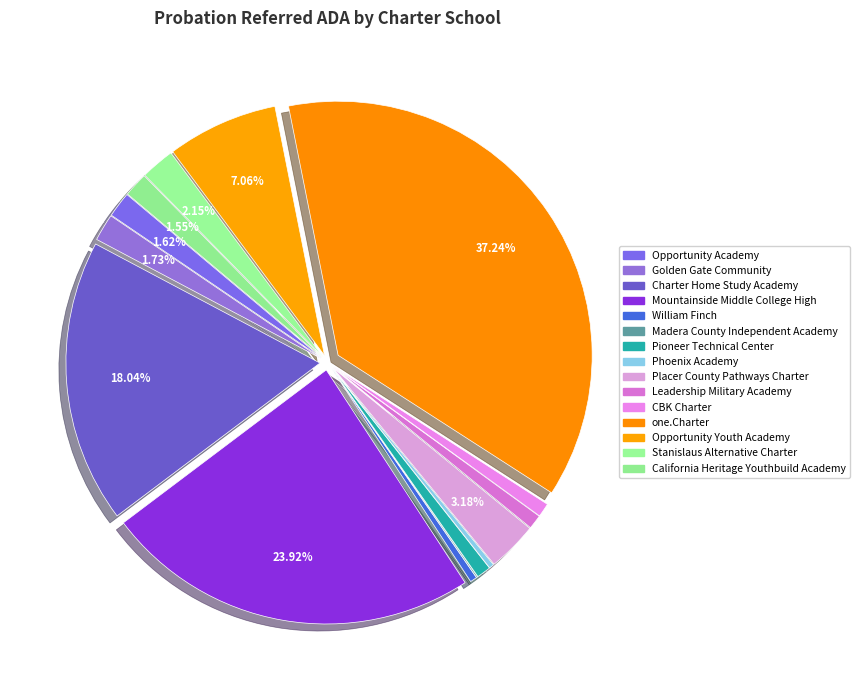

How many segments does this pie chart have?

15